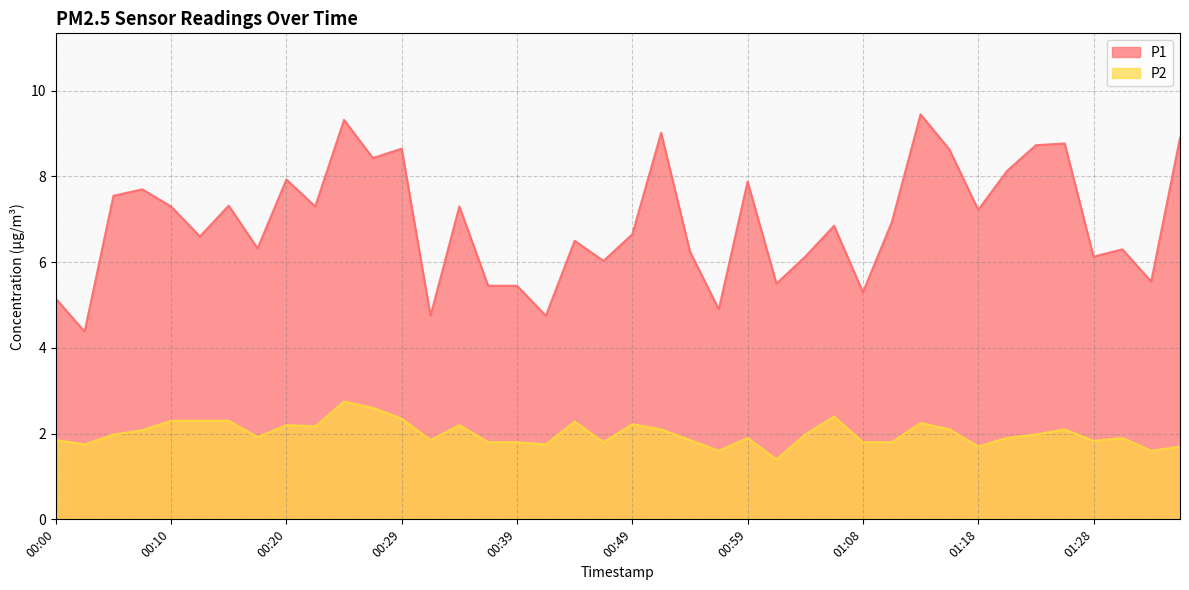

What is the difference between the maximum and second lowest values in the P1 series?

4.7